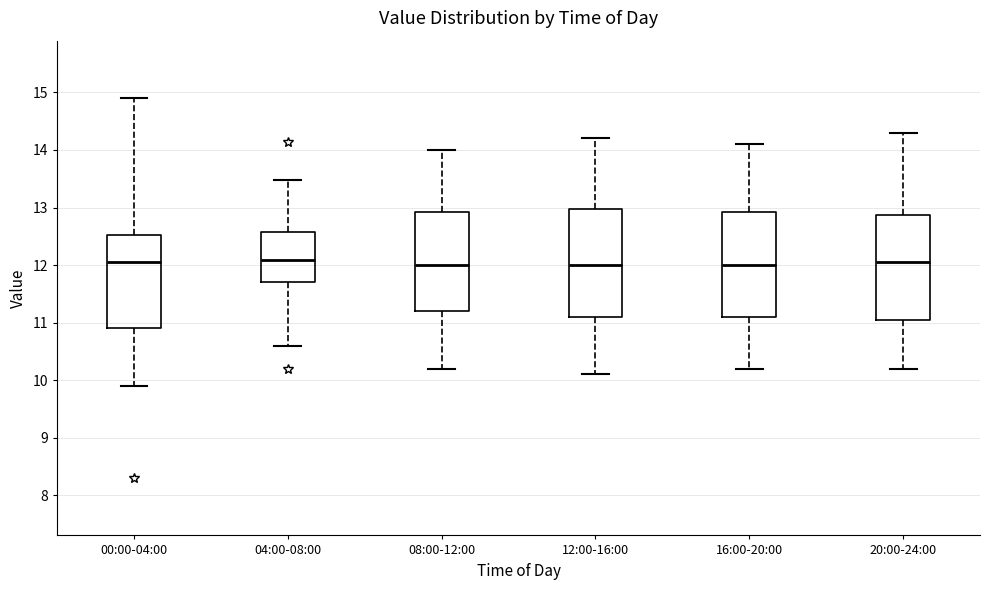

Reading left to right, read every box against the y-axis: the position of its median line, the range the box covers, and the ends of its whiskers. The values are not printed on the chart, so give them approximately, as read against the axis.

00:00-04:00: median 12.1, box 10.9 to 12.5, whiskers 9.9 to 14.9
04:00-08:00: median 12.1, box 11.7 to 12.6, whiskers 10.6 to 13.5
08:00-12:00: median 12.0, box 11.2 to 12.9, whiskers 10.2 to 14.0
12:00-16:00: median 12.0, box 11.1 to 13.0, whiskers 10.1 to 14.2
16:00-20:00: median 12.0, box 11.1 to 12.9, whiskers 10.2 to 14.1
20:00-24:00: median 12.1, box 11.1 to 12.9, whiskers 10.2 to 14.3